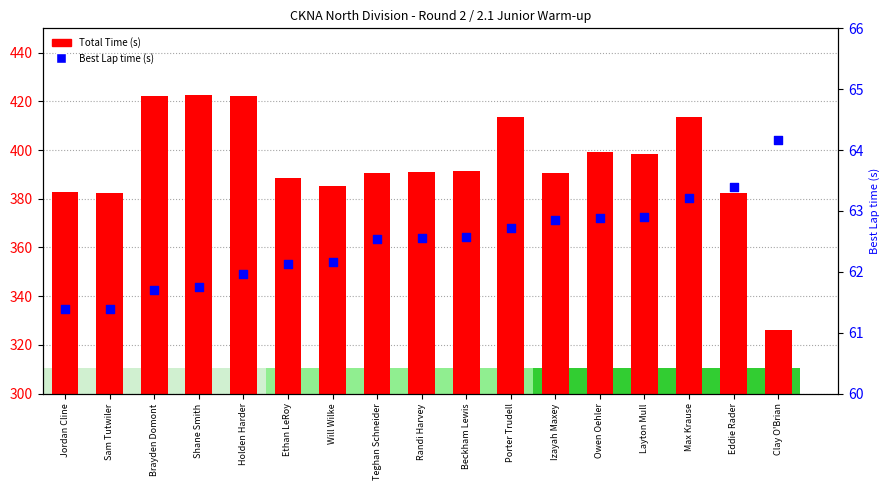

At which category is the sum across all series the highest?

Shane Smith